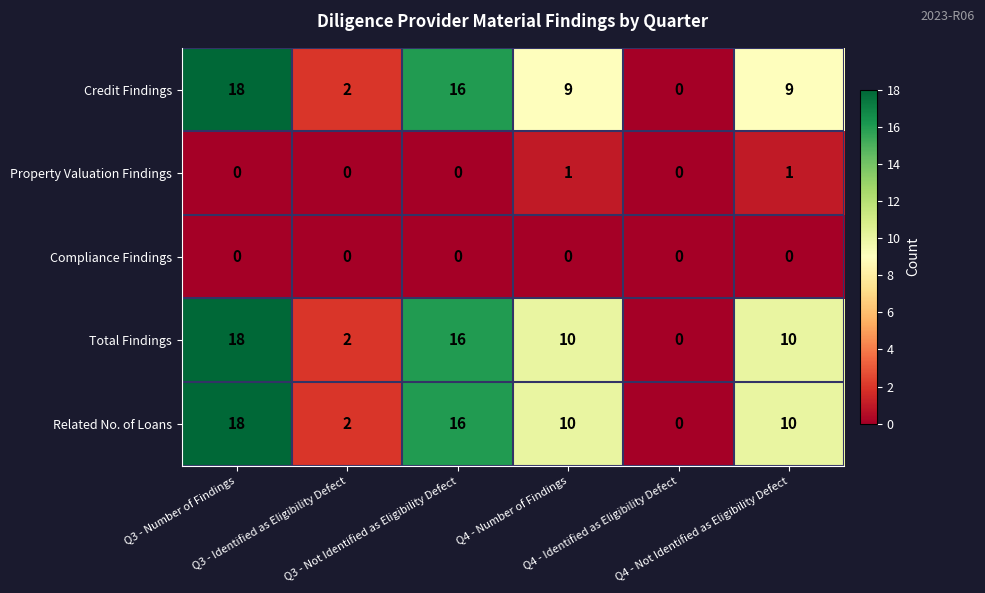

How many Related No. of Loans values are between 2 and 16?

4